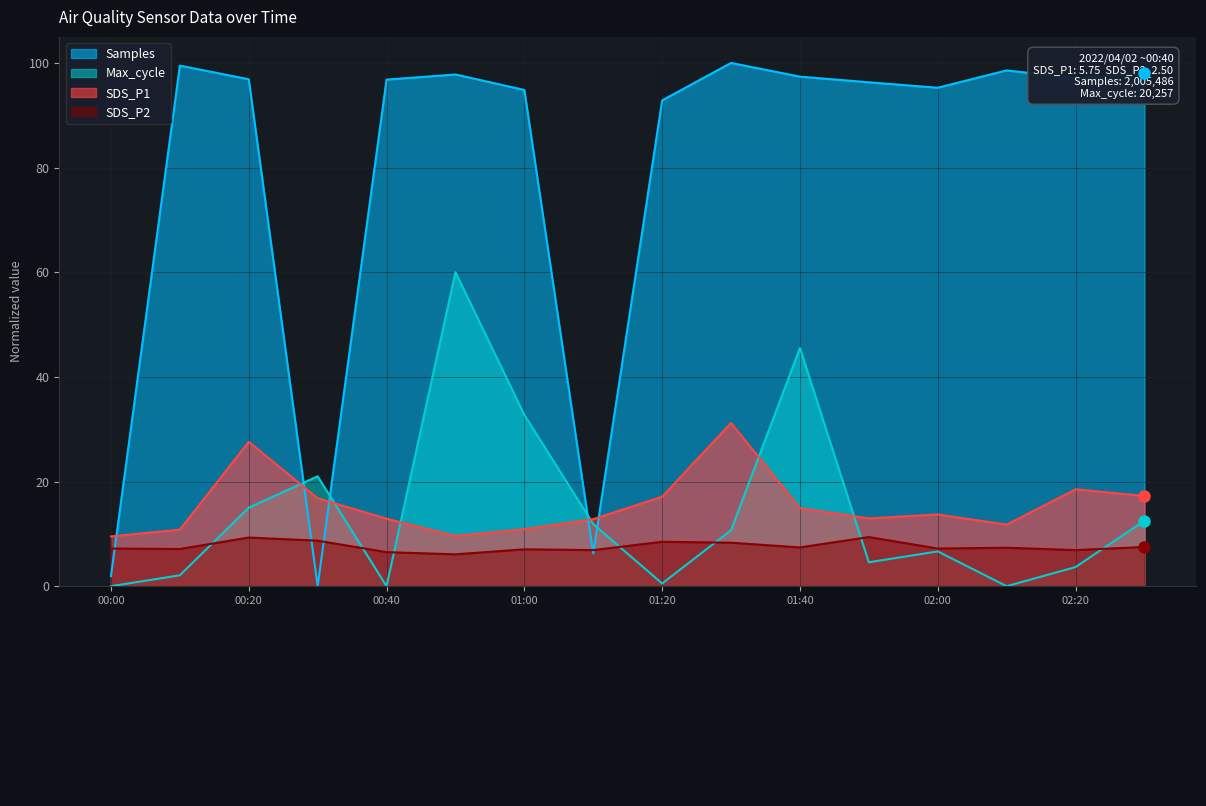

Between 01:10 and 01:40, which series saw the biggest shift?

Samples